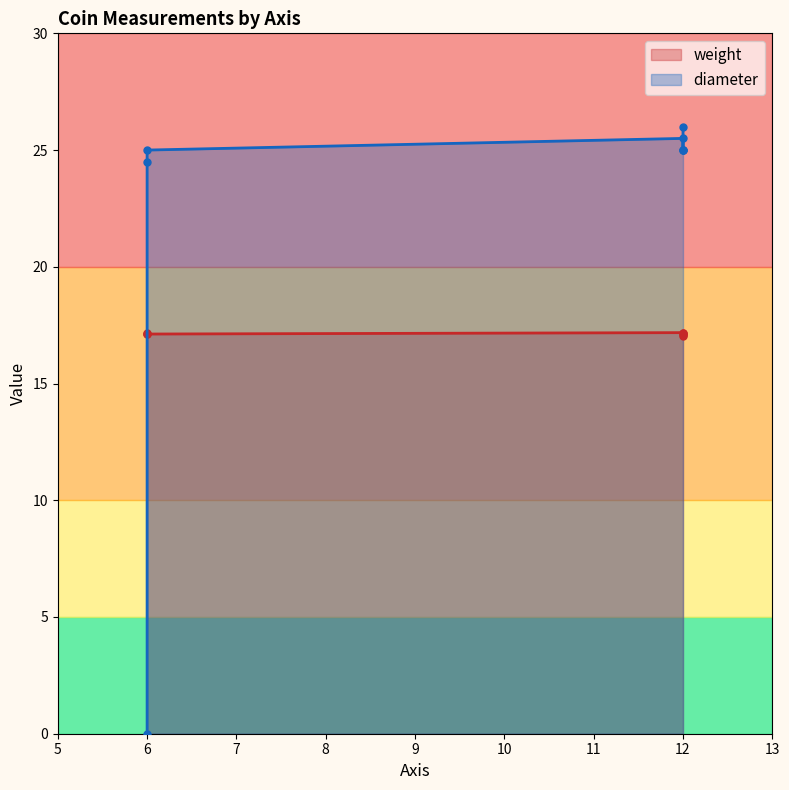

Does the chart have visible grid lines?

No